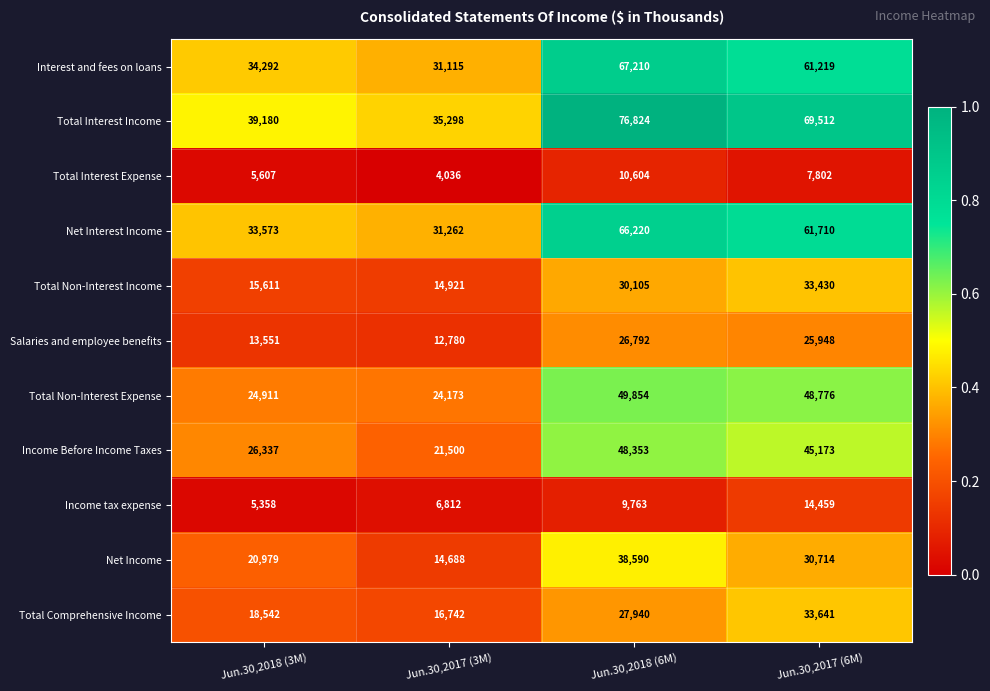

What is the lowest value of the Total Comprehensive Income series?

16742